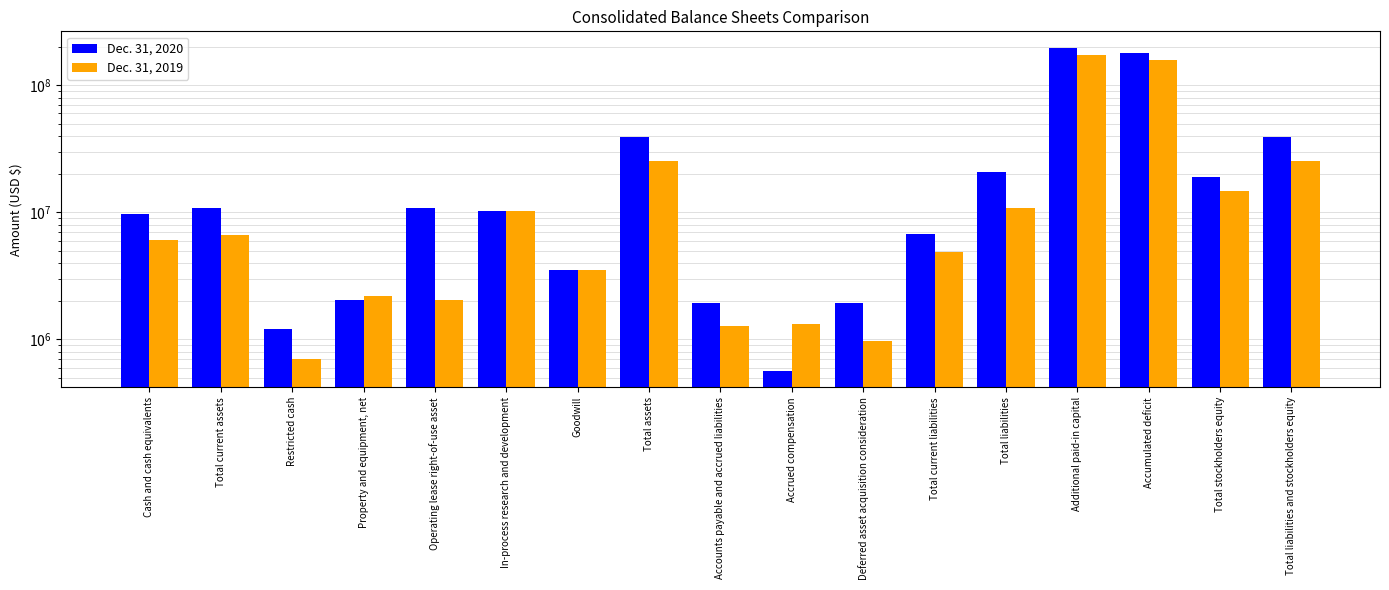

At which label does Dec. 31, 2019 reach its minimum?

Restricted cash